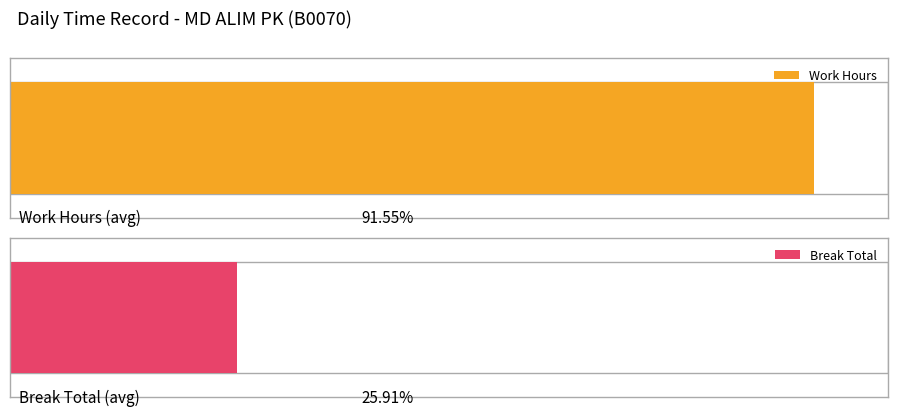

What is the highest value of the Break Total series?

0.3